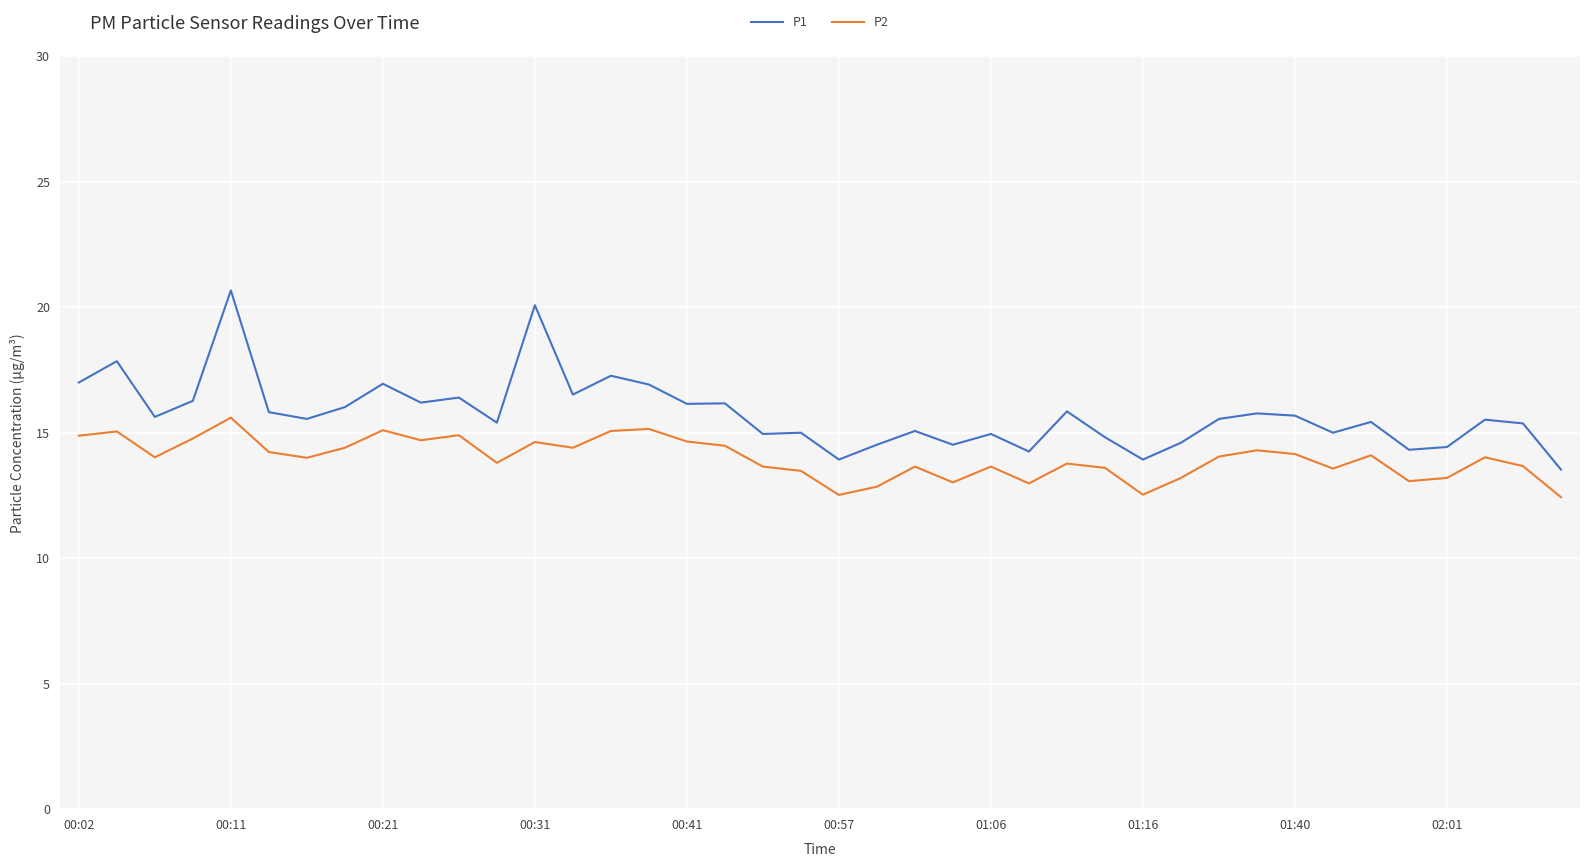

What are all the series names shown in the legend?

P1, P2